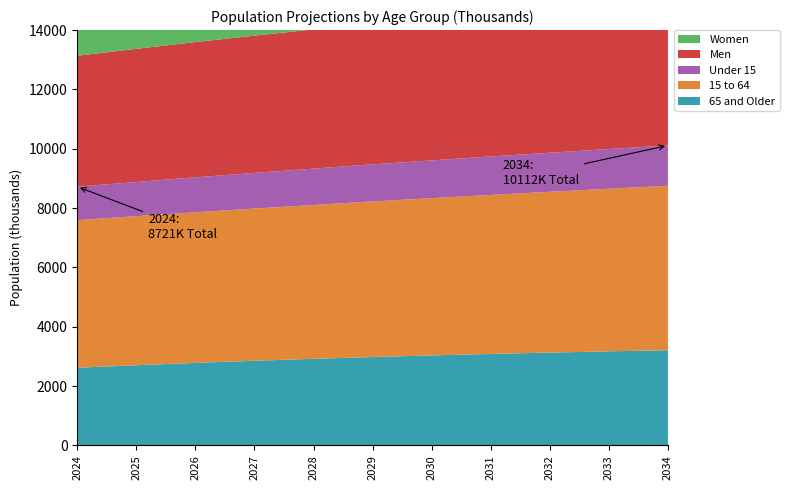

Reading left to right, what are all the values shown in this chart?

65 and Older: 2024=2619	2025=2703	2026=2782	2027=2853	2028=2918	2029=2980	2030=3033	2031=3083	2032=3129	2033=3171	2034=3208
15 to 64: 2024=4975	2025=5025	2026=5077	2027=5130	2028=5186	2029=5244	2030=5302	2031=5361	2032=5419	2033=5481	2034=5544
Under 15: 2024=1127	2025=1152	2026=1178	2027=1203	2028=1227	2029=1251	2030=1273	2031=1295	2032=1317	2033=1340	2034=1360
Men: 2024=4414	2025=4488	2026=4559	2027=4626	2028=4692	2029=4758	2030=4816	2031=4875	2032=4931	2033=4987	2034=5042
Women: 2024=4307	2025=4392	2026=4478	2027=4560	2028=4639	2029=4717	2030=4792	2031=4864	2032=4934	2033=5005	2034=5070